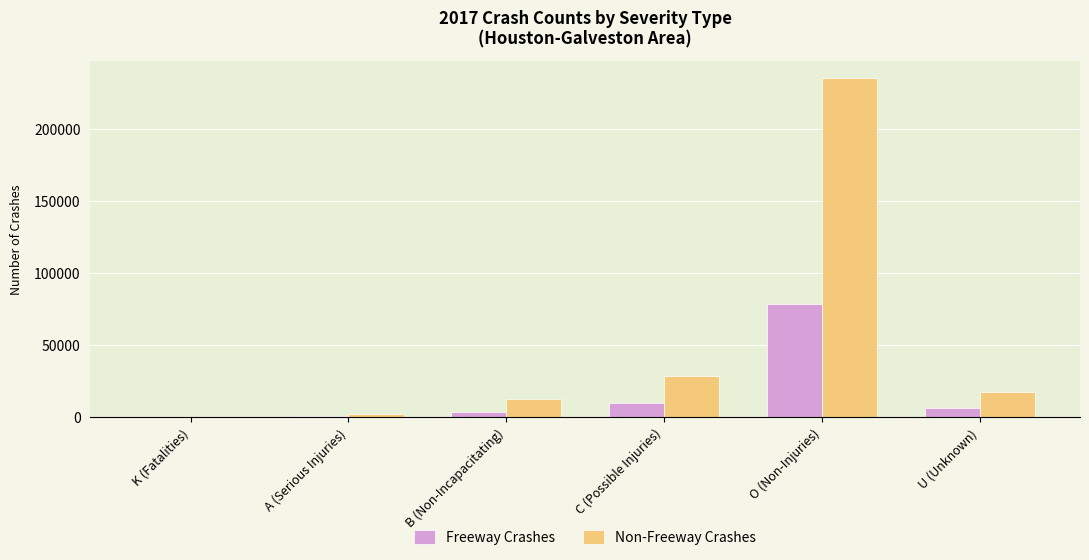

The Non-Freeway Crashes series shows 17426 at U (Unknown). True or false?

True